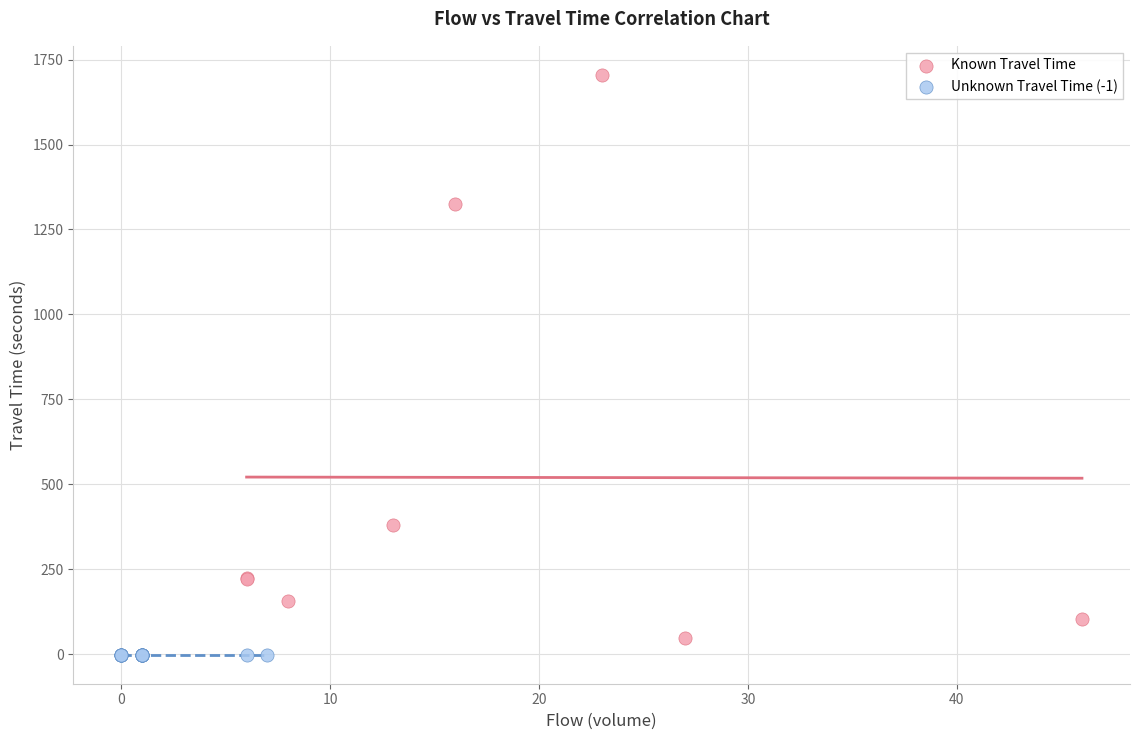

Which series reaches the minimum Y coordinate?

Unknown Travel Time (-1)